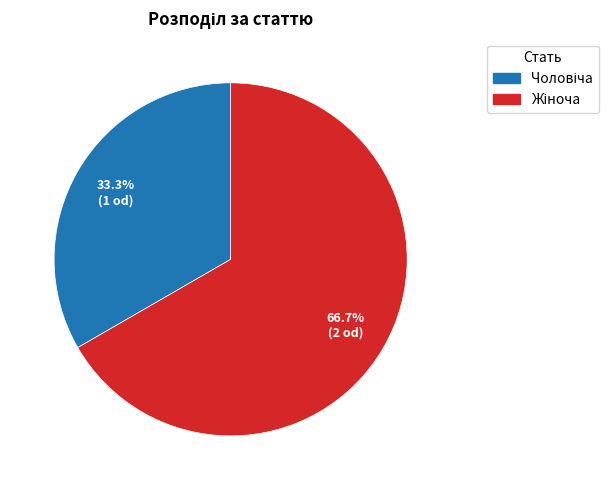

Which has a higher value, Жіноча or Чоловіча?

Жіноча